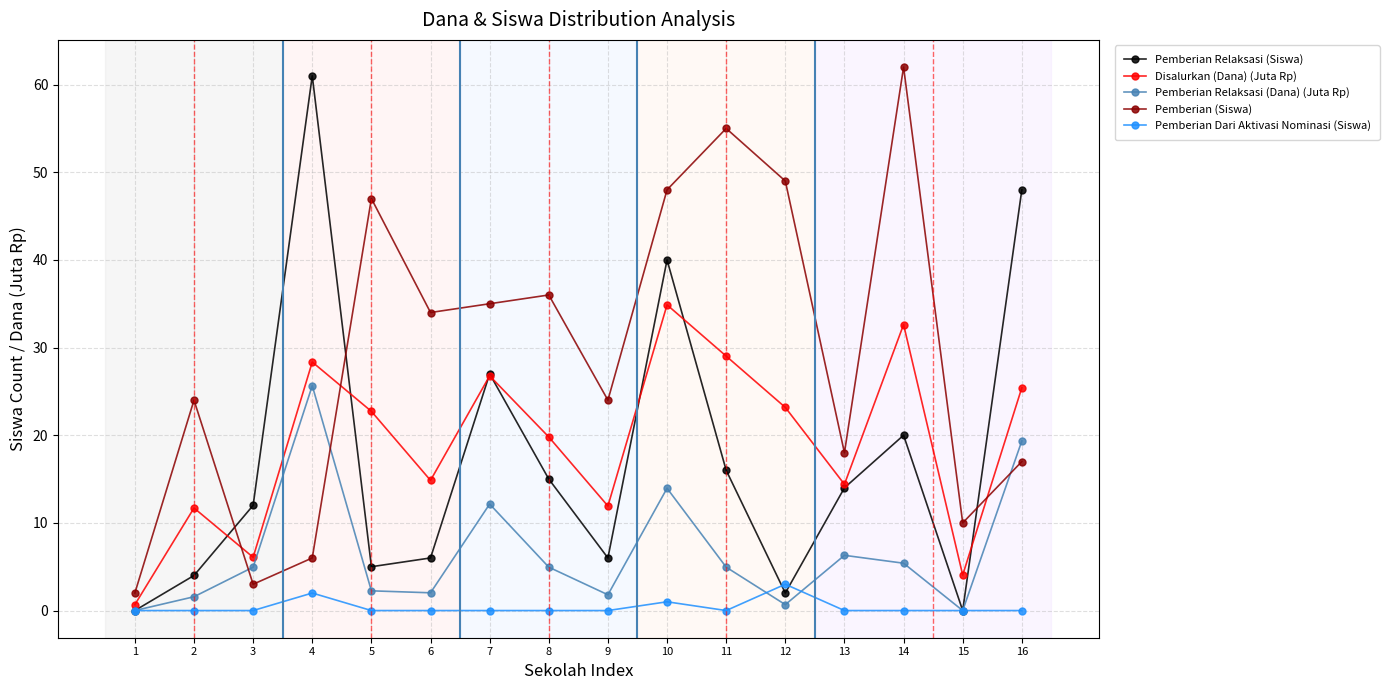

Does the chart have visible grid lines?

Yes